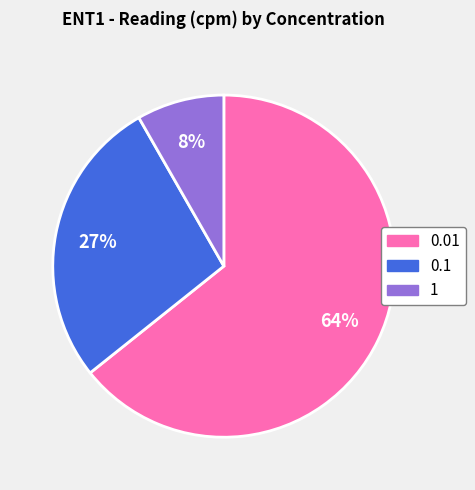

Is it true that 1 is 8% of the pie?

True